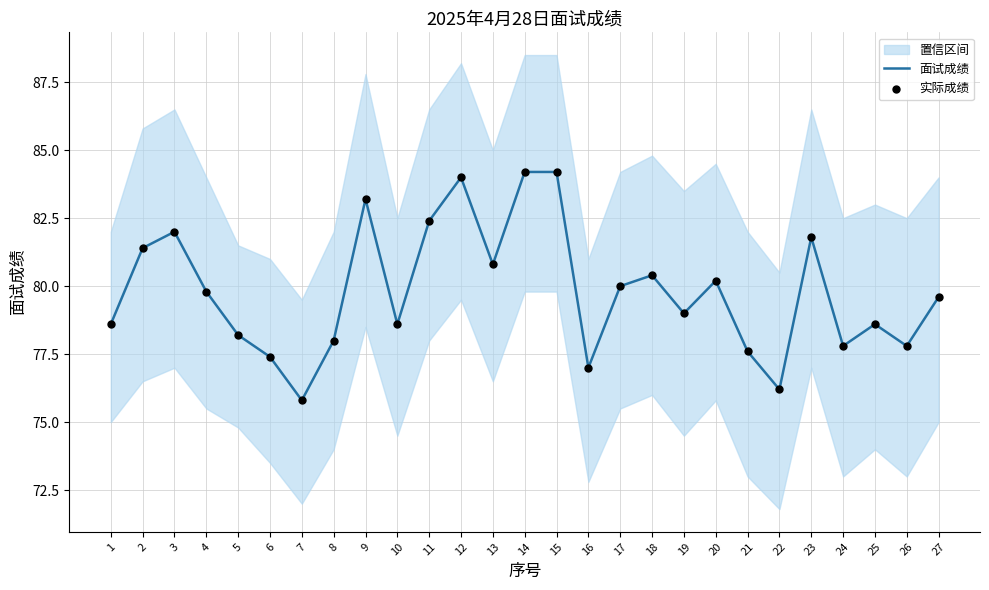

Which series contains the highest Y value?

面试成绩